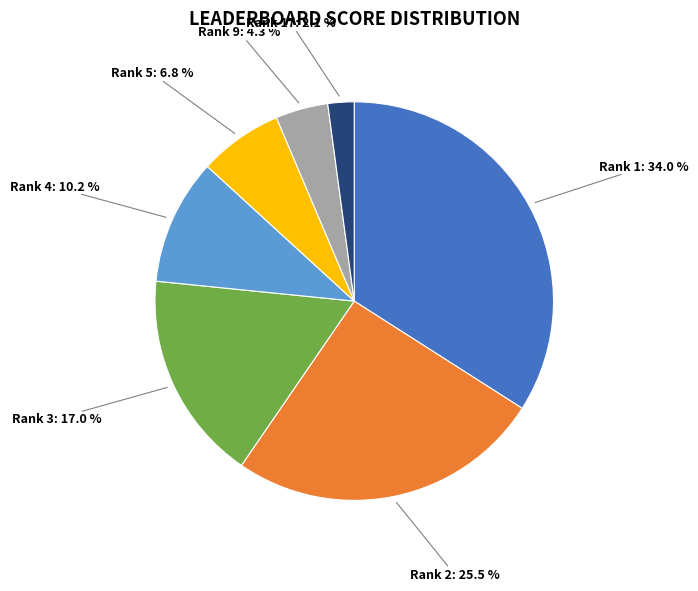

How many slices are in this pie chart?

7